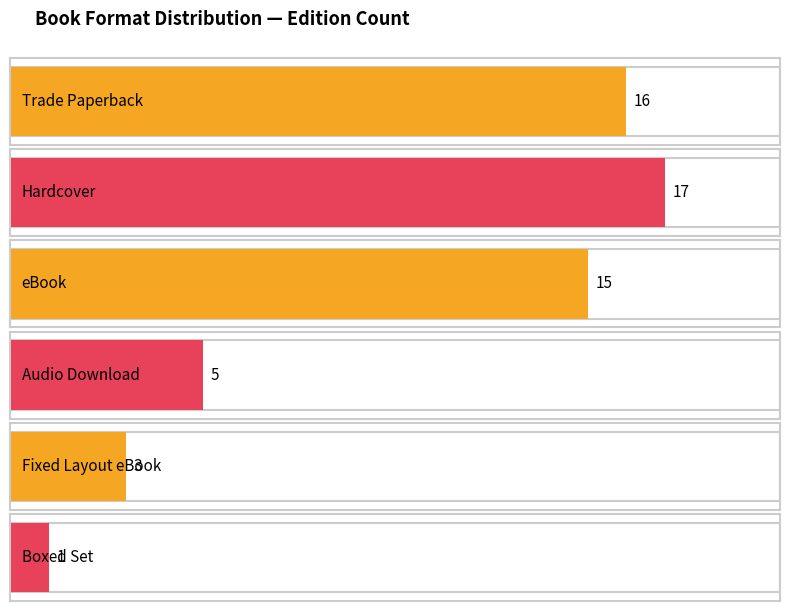

How many data points does each series have?

6